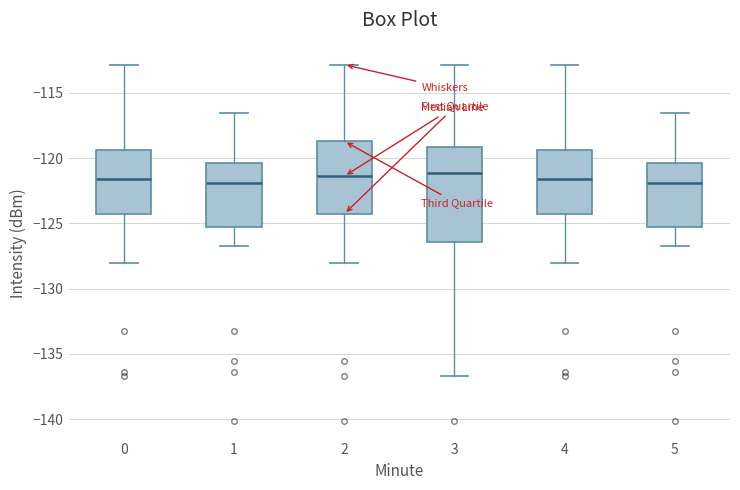

Which box is the tallest, from its lower edge to its upper edge?

3